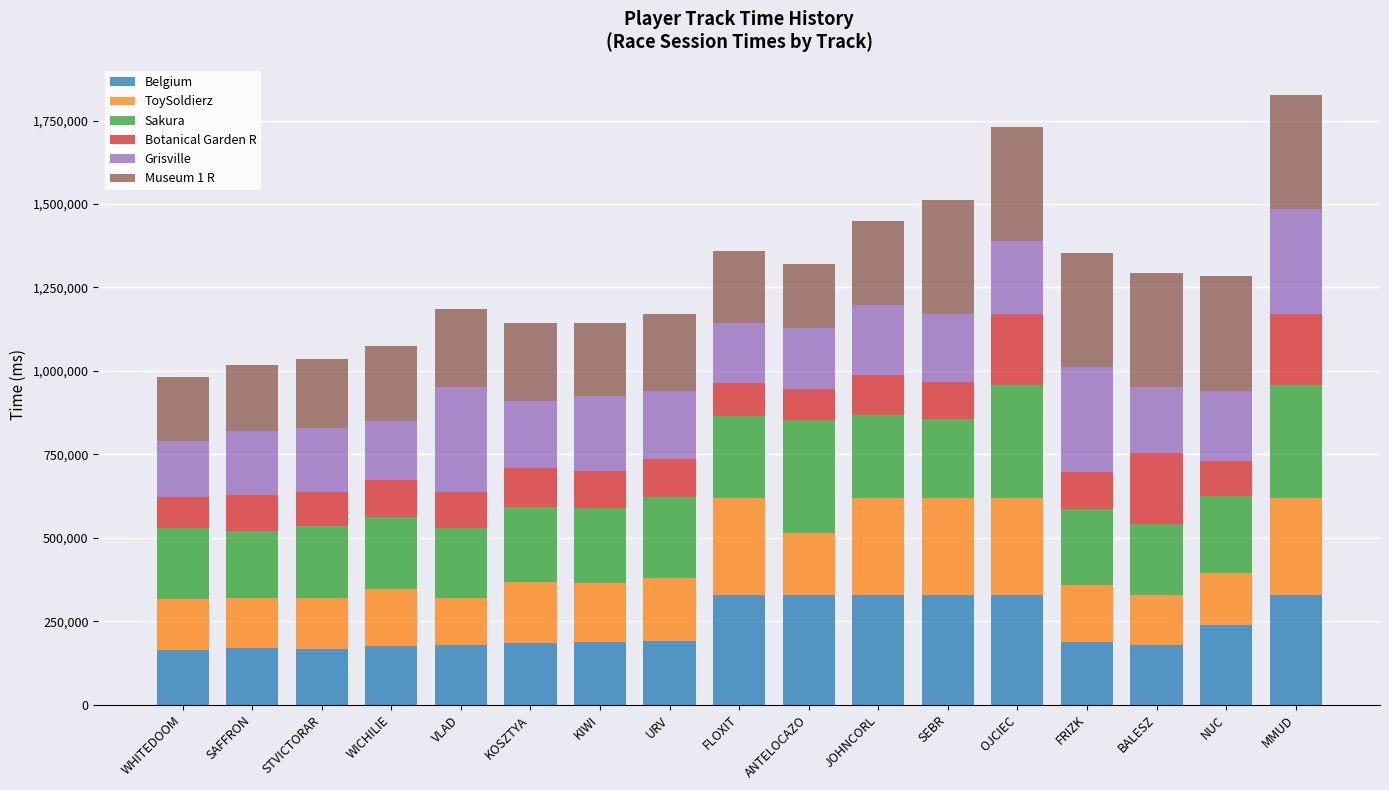

What is the total value across all series at STVICTORAR?

1035027